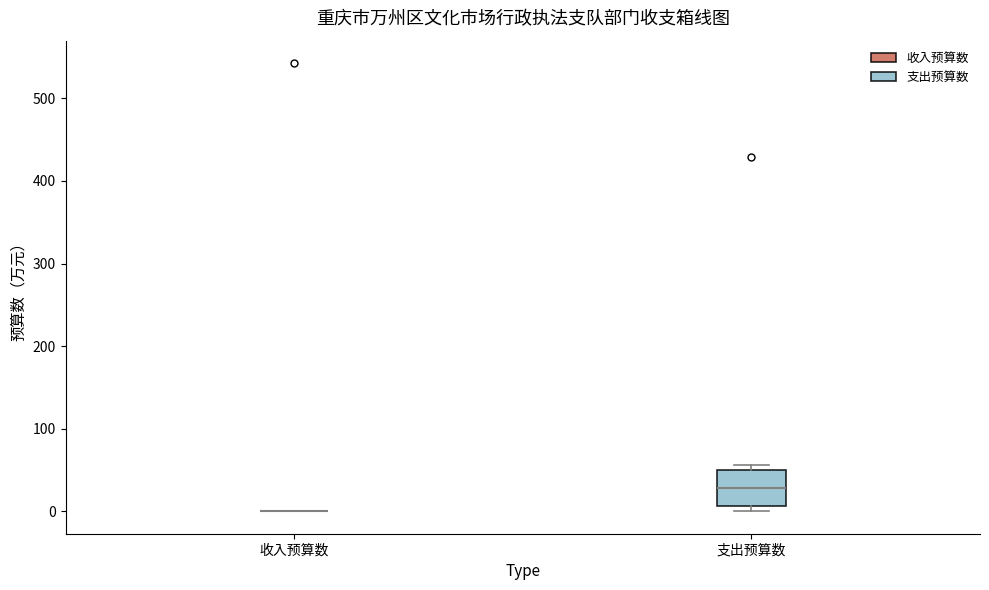

Reading left to right, read every box against the y-axis: the position of its median line, the range the box covers, and the ends of its whiskers. The values are not printed on the chart, so give them approximately, as read against the axis.

收入预算数: box collapsed to a line at 0, whiskers 0 to 0
支出预算数: median 30, box 10 to 50, whiskers 0 to 60